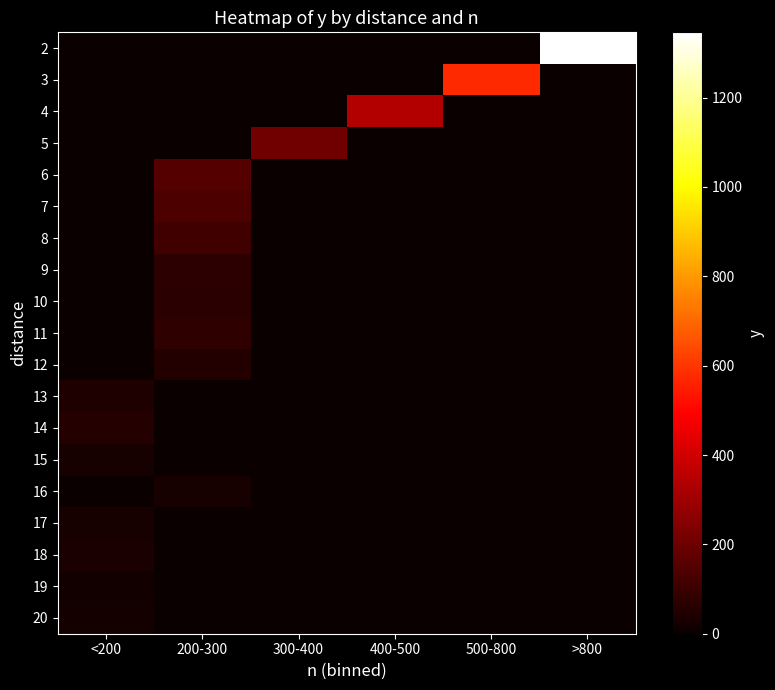

At which category is the sum across all series the highest?

>800